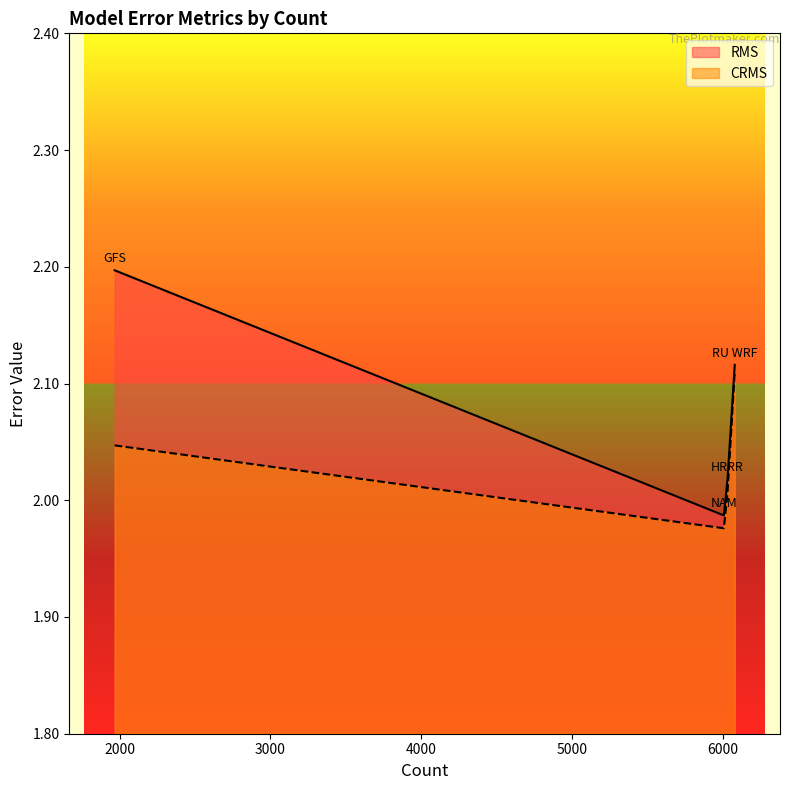

Does the chart display data point markers on the line(s)?

No